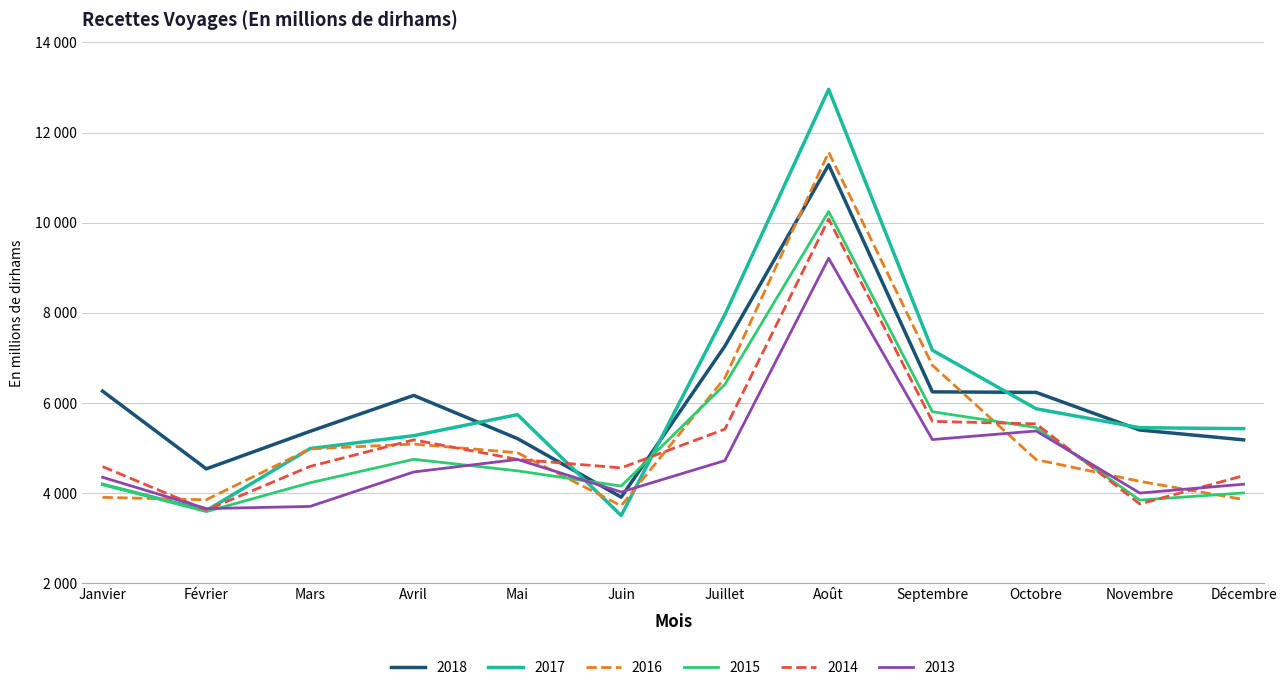

Which series ends up on top after the final intersection of 2017 and 2018?

2017